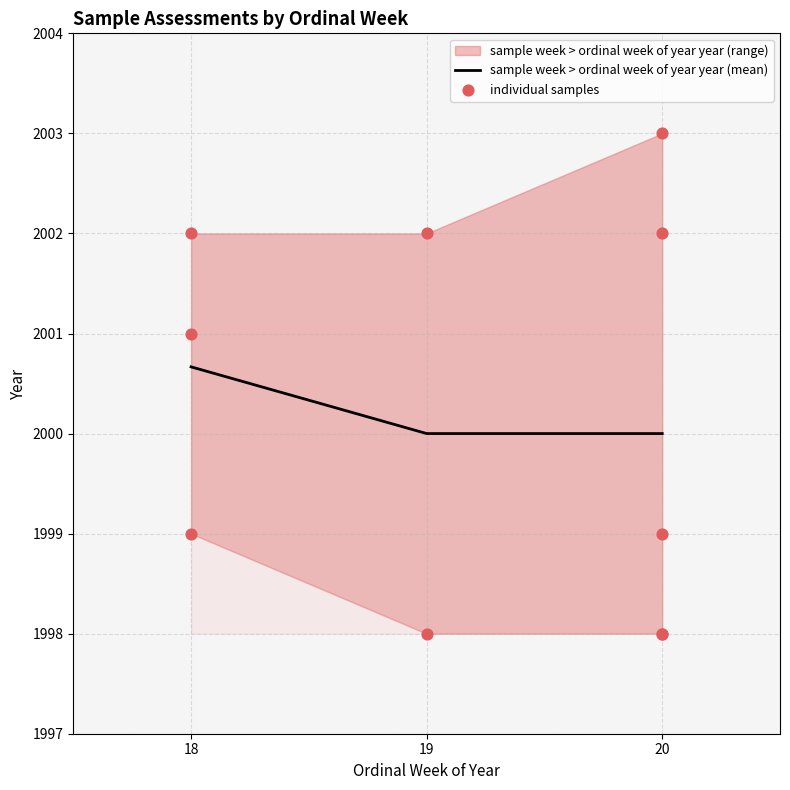

Which has a higher value, 20 or 20?

20